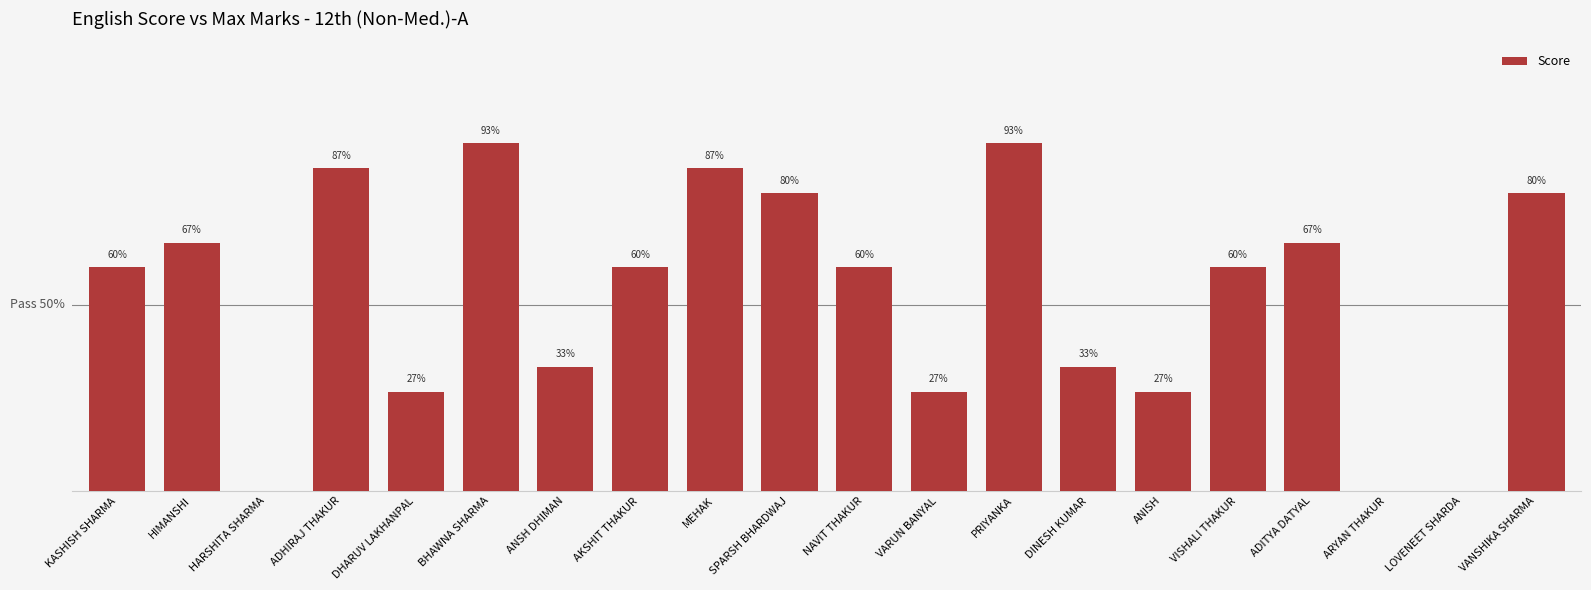

Where does the data first go above 9?

HIMANSHI